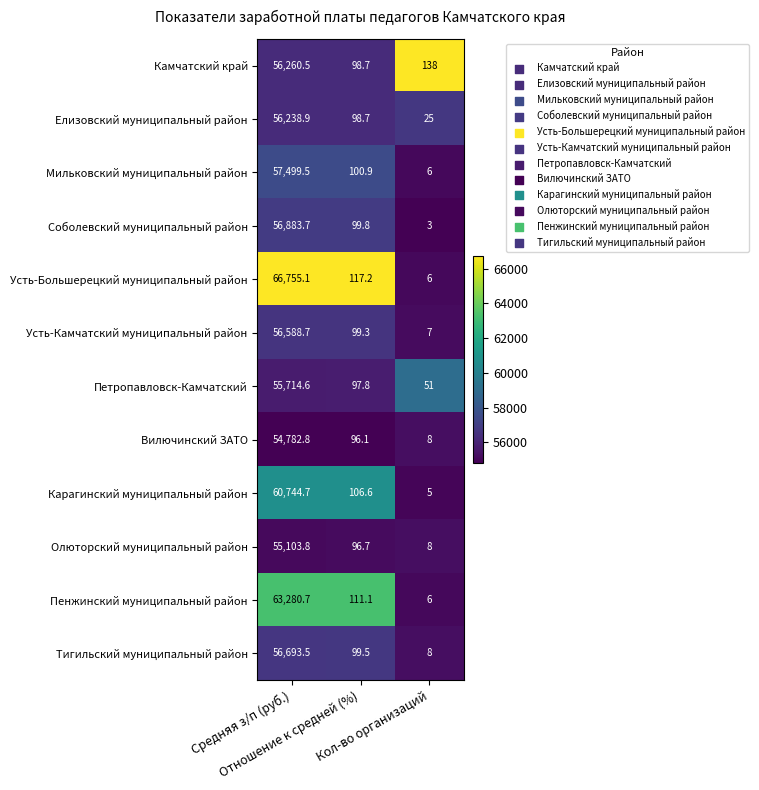

What is the greatest value displayed?

66755.1